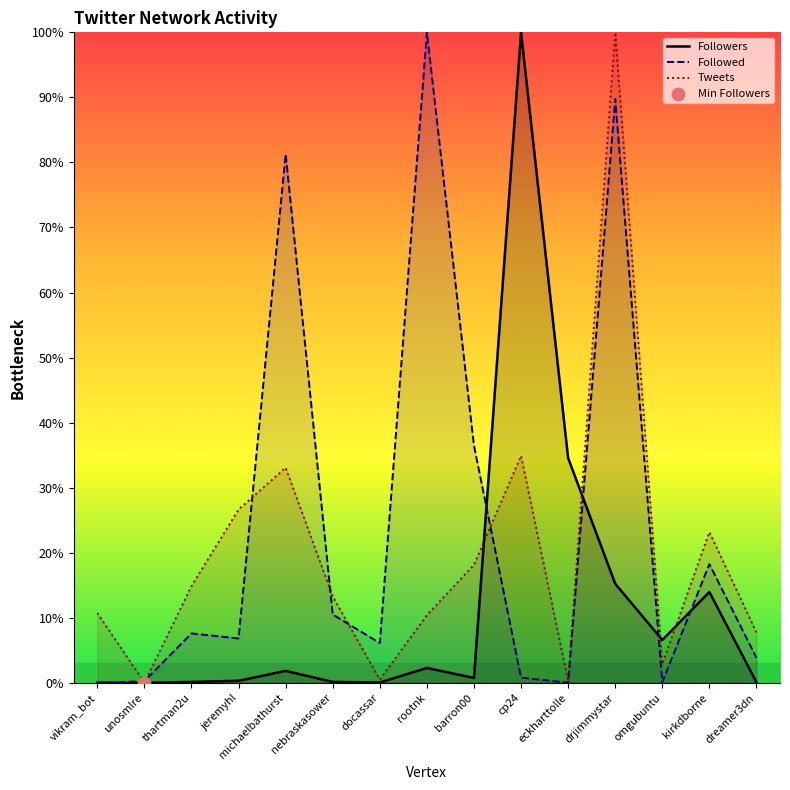

Which series has the largest total across all categories?

Followed